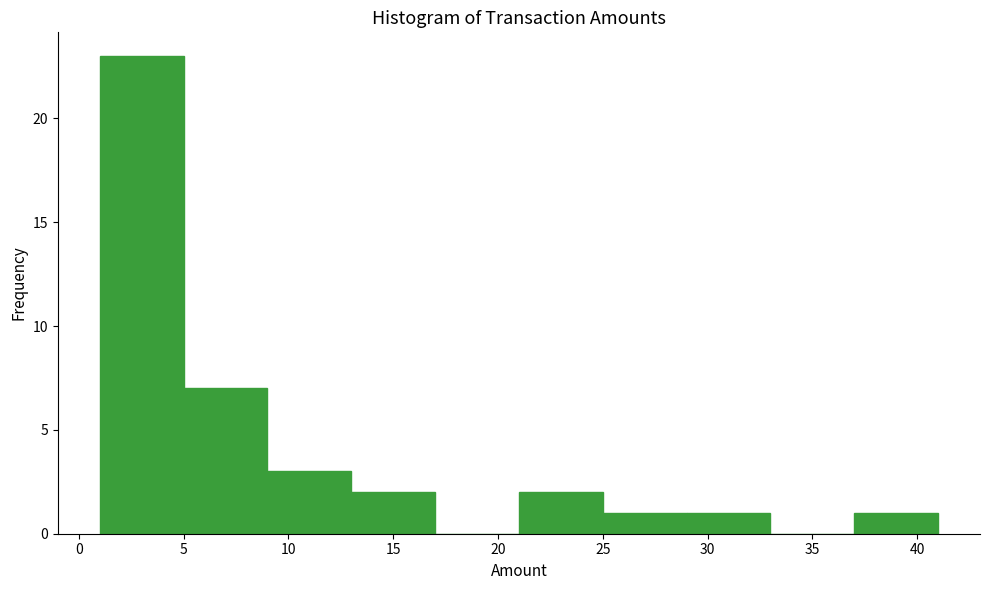

Which range on the x-axis has the tallest bar?

1 to 5